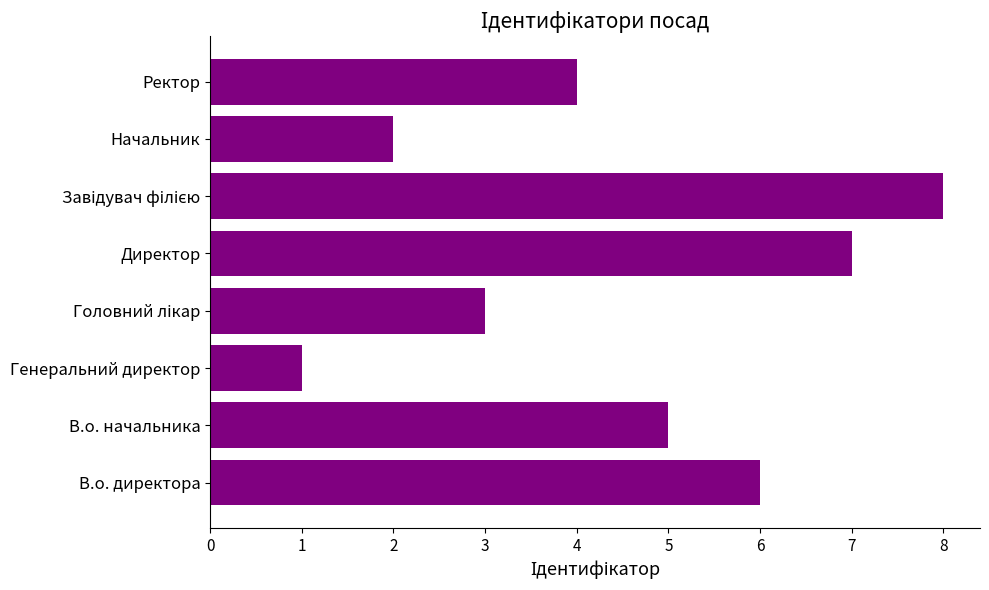

At which category does the chart reach its minimum across all series?

Генеральний директор